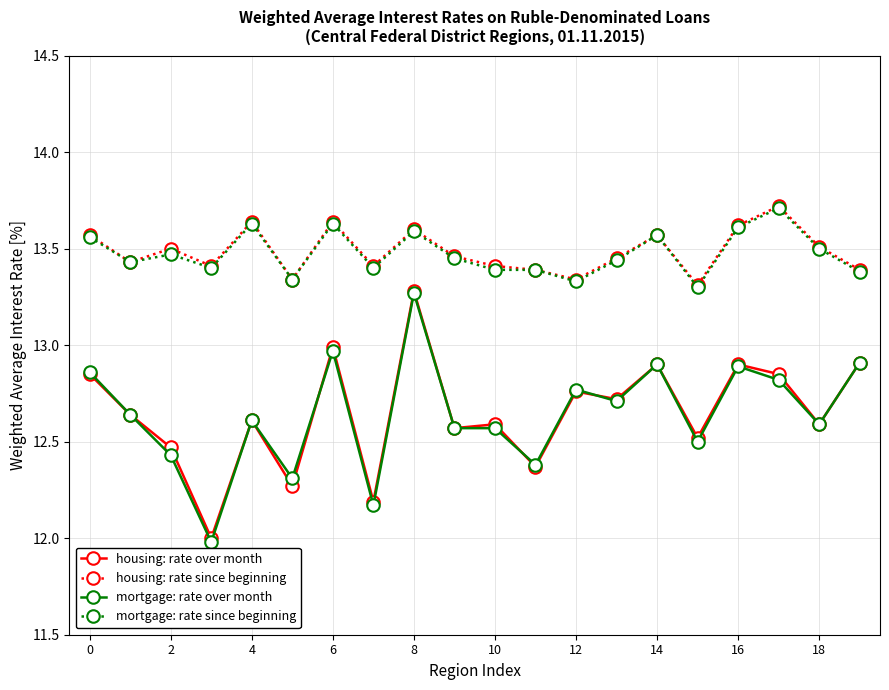

What is the value of the housing: rate over month point at the 4th from the left?

12.0